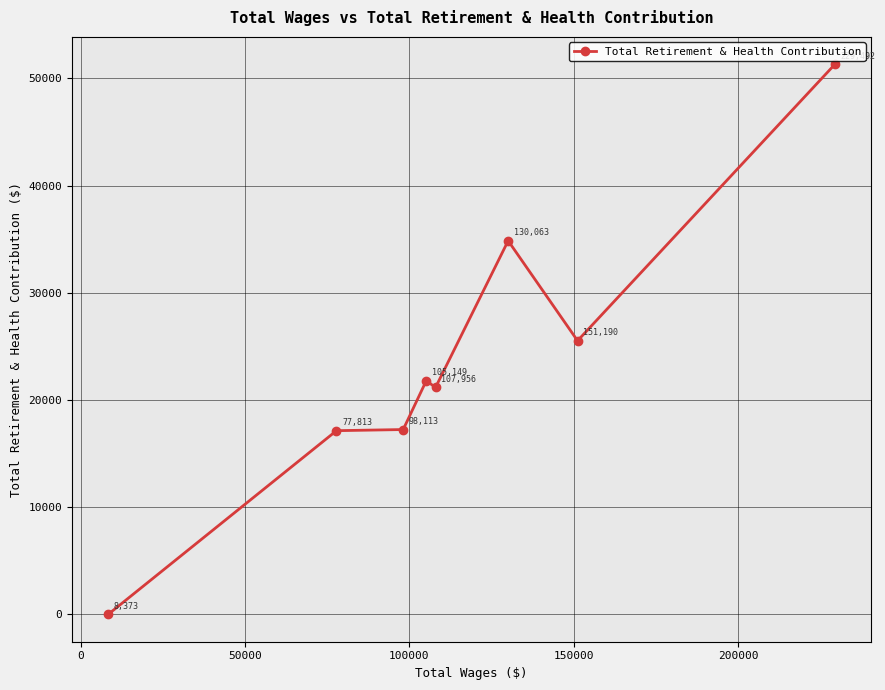

What is the difference between the maximum and minimum values?

51315